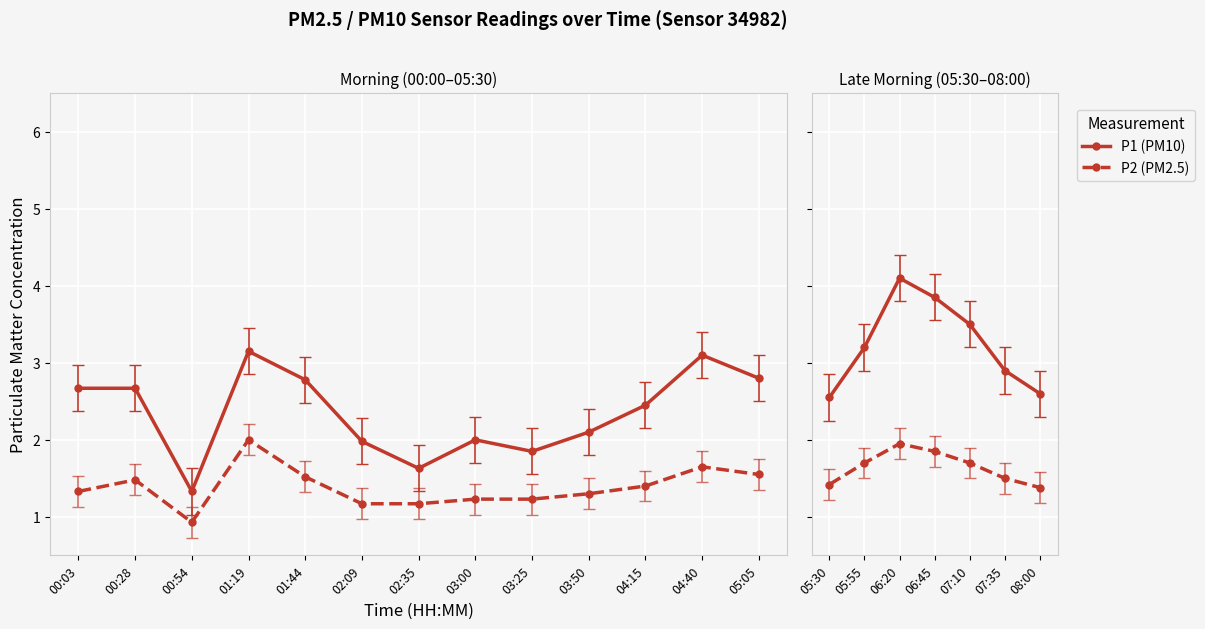

Which series has the widest spread of values?

P1